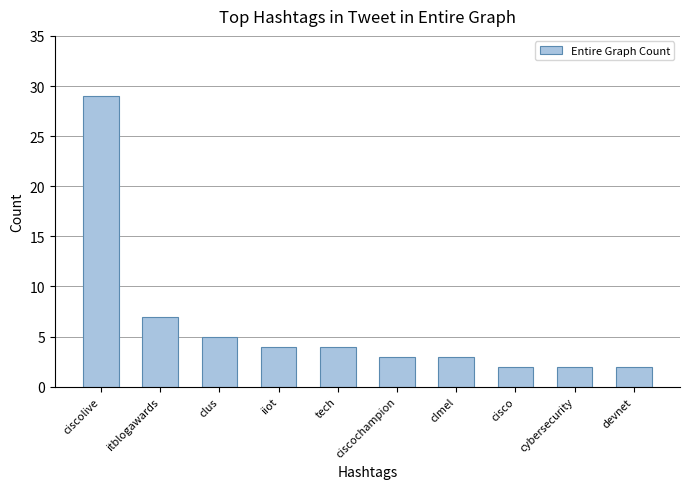

Reading left to right, transcribe all the data shown in this chart.

ciscolive=29	itblogawards=7	clus=5	iiot=4	tech=4	ciscochampion=3	clmel=3	cisco=2	cybersecurity=2	devnet=2